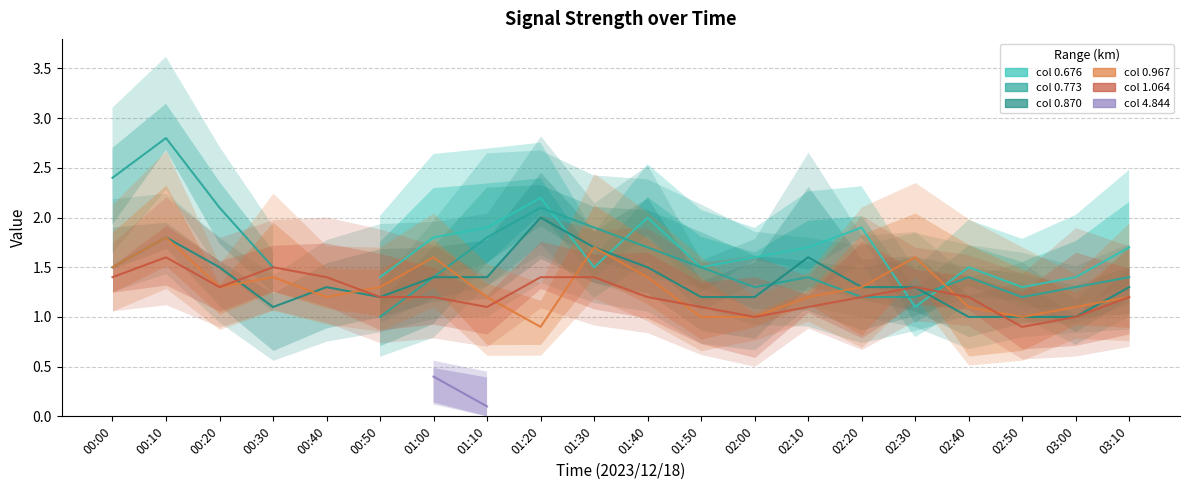

Is it true that col 0.967 equals 1.2 at 03:10?

True